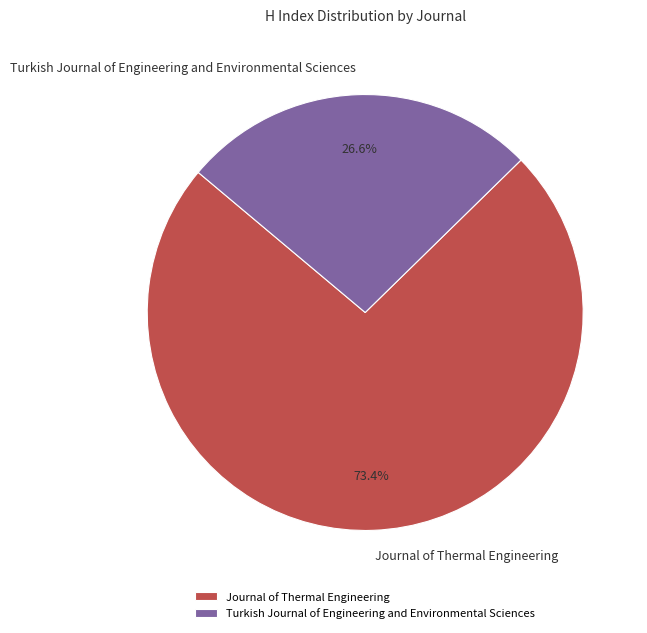

What is the smallest slice in the pie chart?

Turkish Journal of Engineering and Environmental Sciences